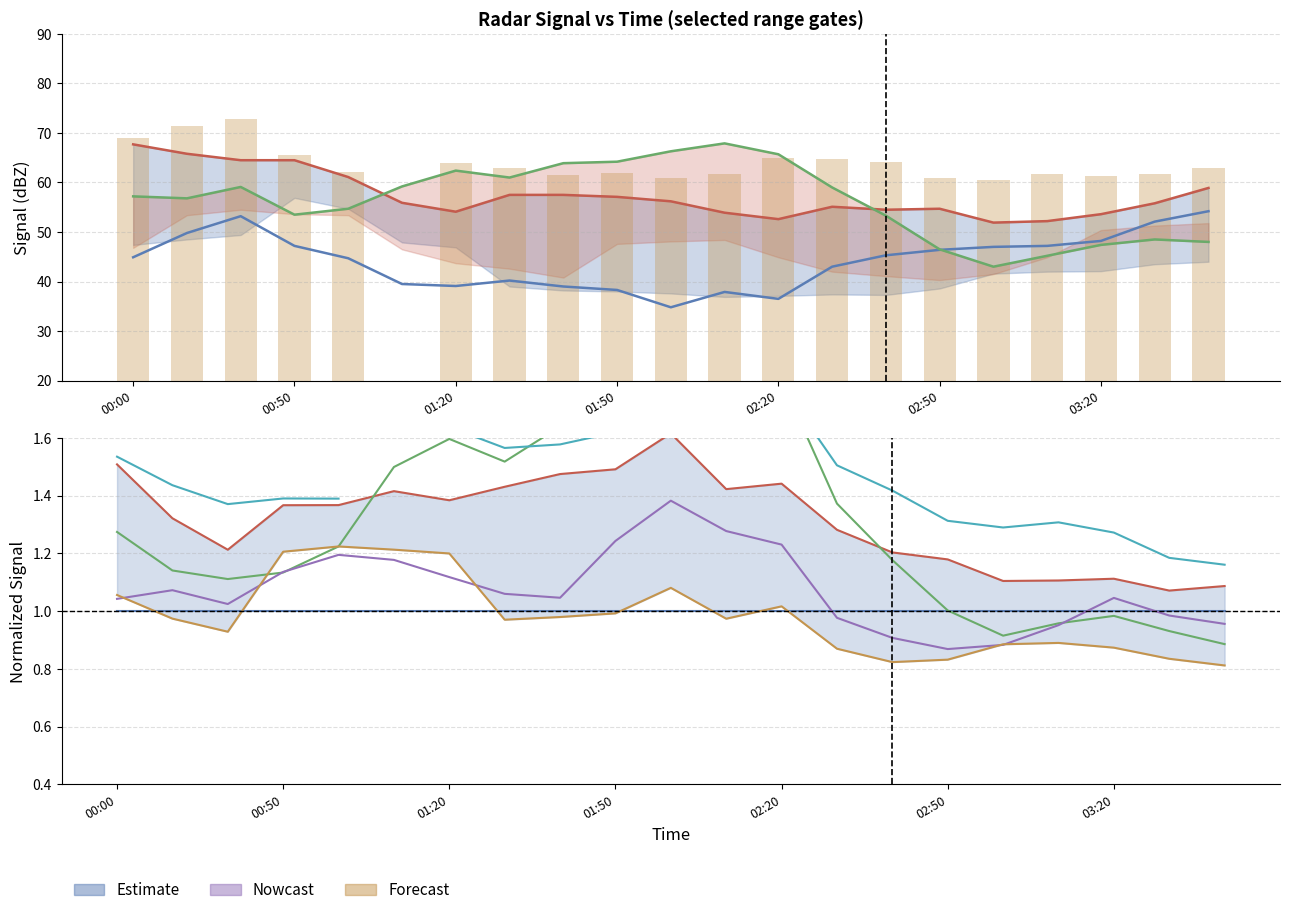

What is the sum of the 8.251 values at 2015/01/24 02:10 and 2015/01/24 01:20?

77.0